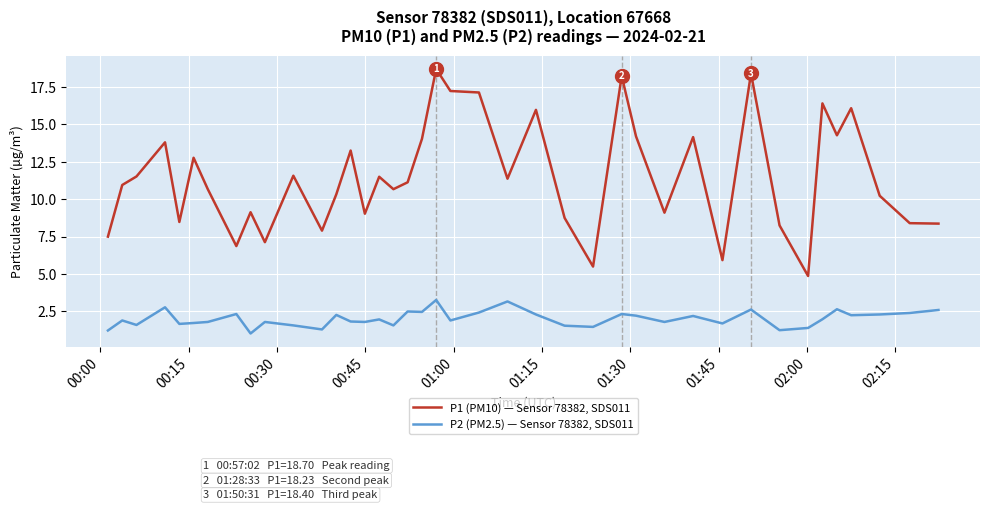

True or false: P1 (PM10) — Sensor 78382, SDS011 and P2 (PM2.5) — Sensor 78382, SDS011 cross at least once.

False